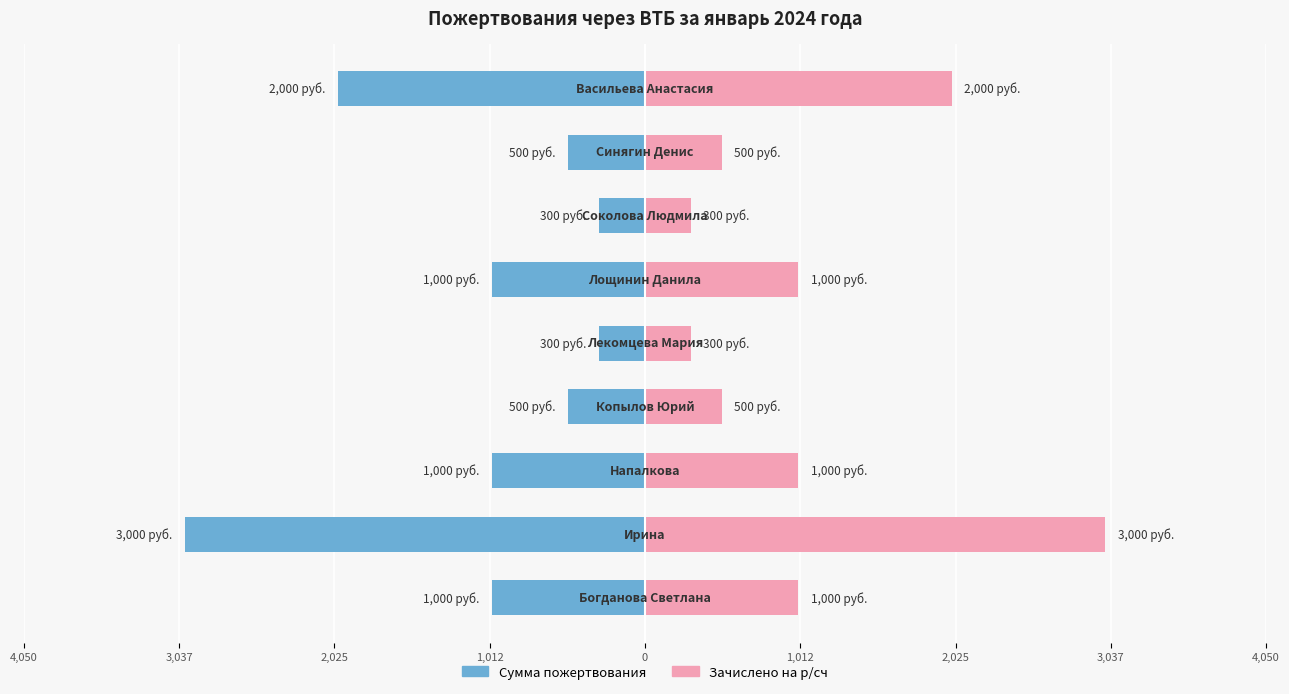

What is the difference between the highest and lowest values at 3,037?

6000